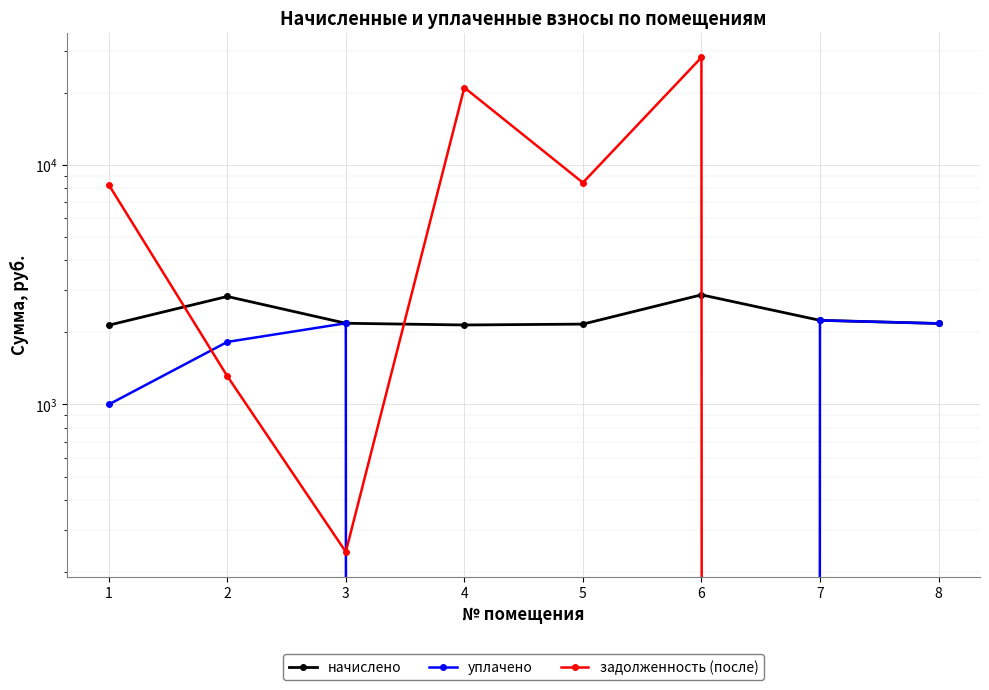

Where does the уплачено series first go above 1824?

2